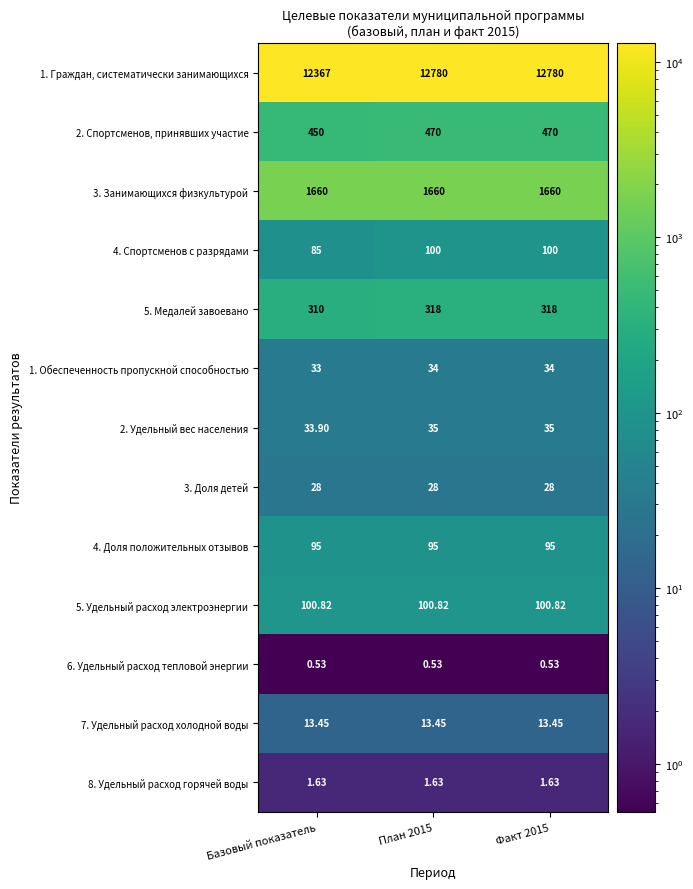

At which label is 2. Спортсменов, принявших участие closest to 460?

Базовый показатель